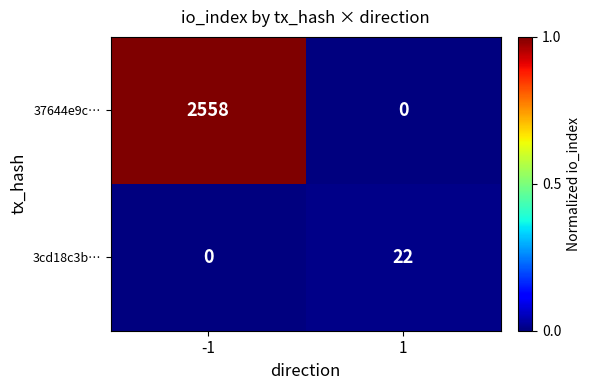

What is the spread (max minus min) of values at -1?

2558